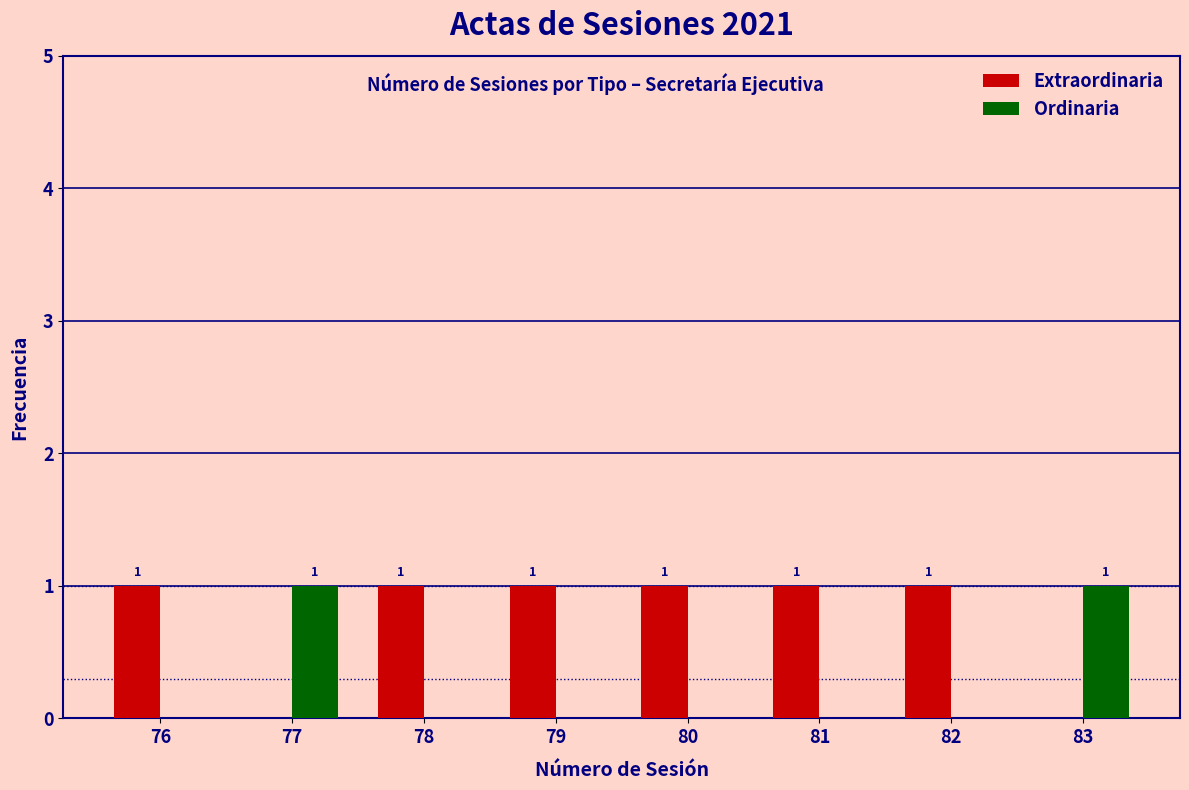

The value of Ordinaria at 81 is 1. True or false?

False